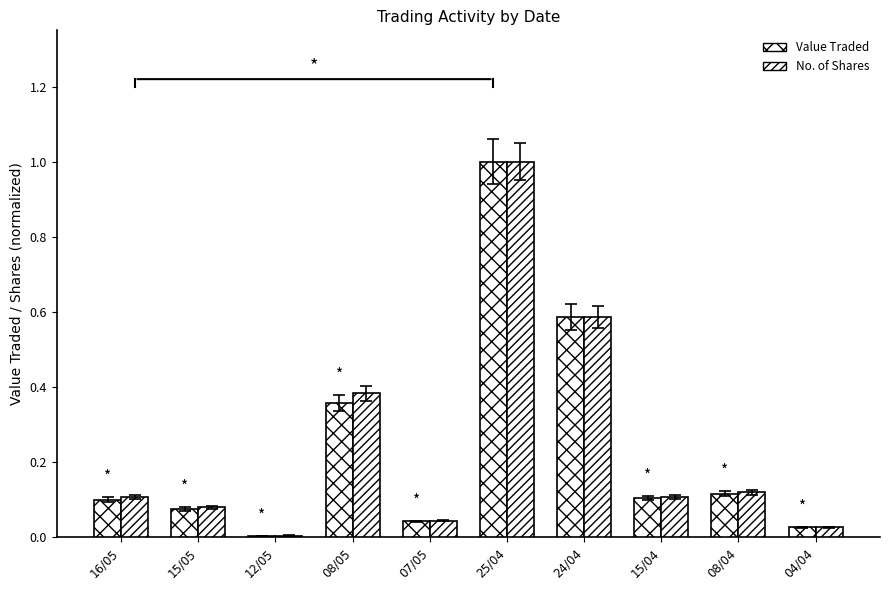

What is the label of the 7th bar from the left?

24/04